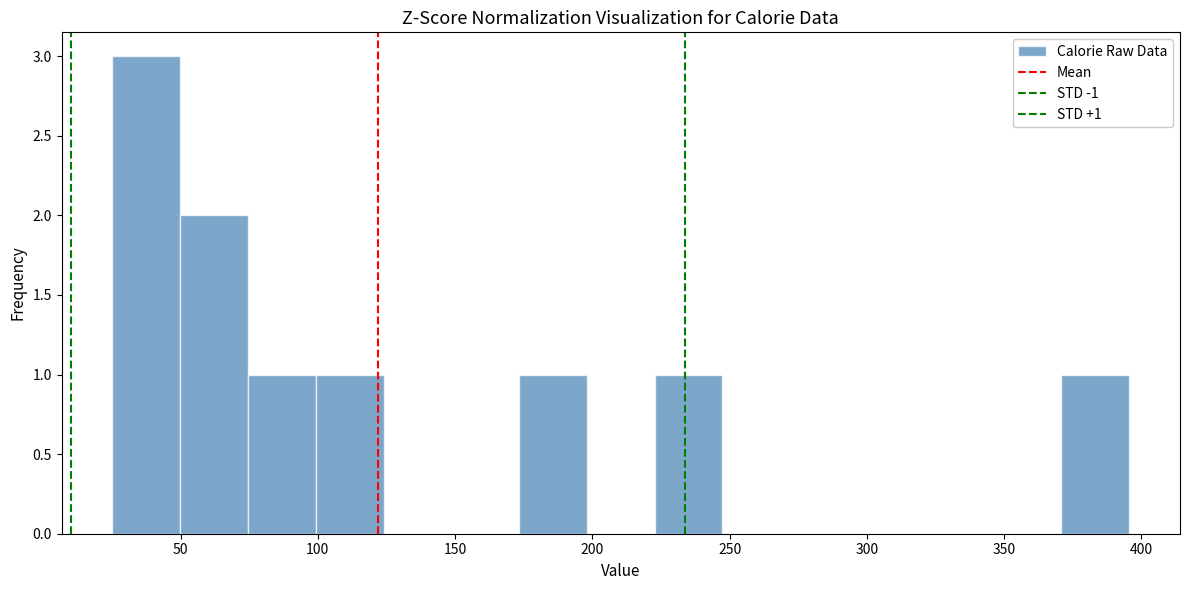

Over which range of the x-axis is the bar tallest?

25 to 50